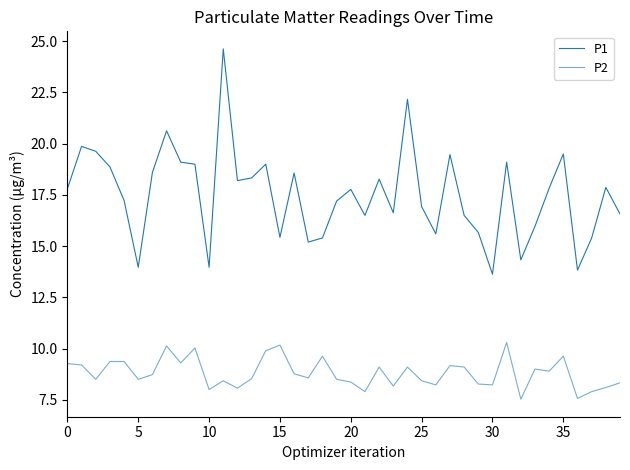

True or false: P1 and P2 cross at least once.

False